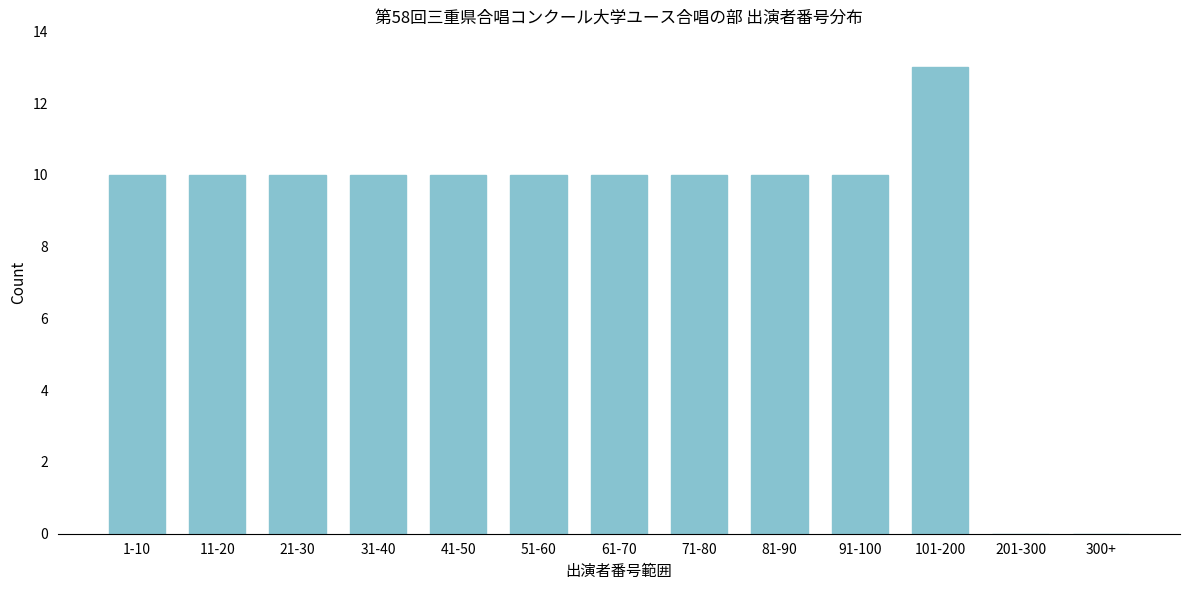

Reading left to right, what are all the values shown in this chart?

1-10=10	11-20=10	21-30=10	31-40=10	41-50=10	51-60=10	61-70=10	71-80=10	81-90=10	91-100=10	101-200=13	201-300=0	300+=0